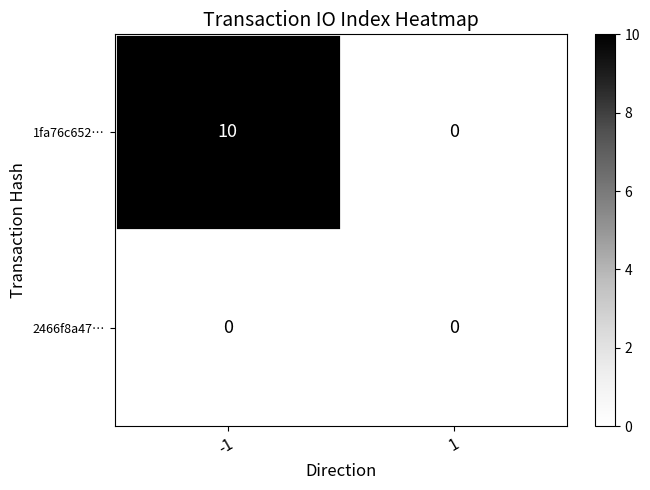

What is the highest value of the 1fa76c652… series?

10